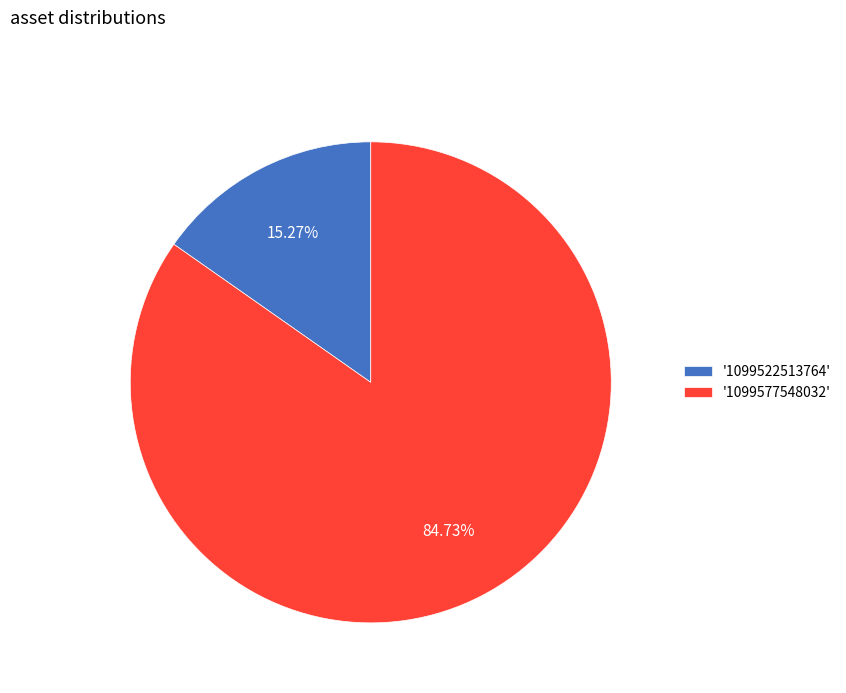

Between '1099522513764' and '1099577548032', which is larger?

'1099577548032'